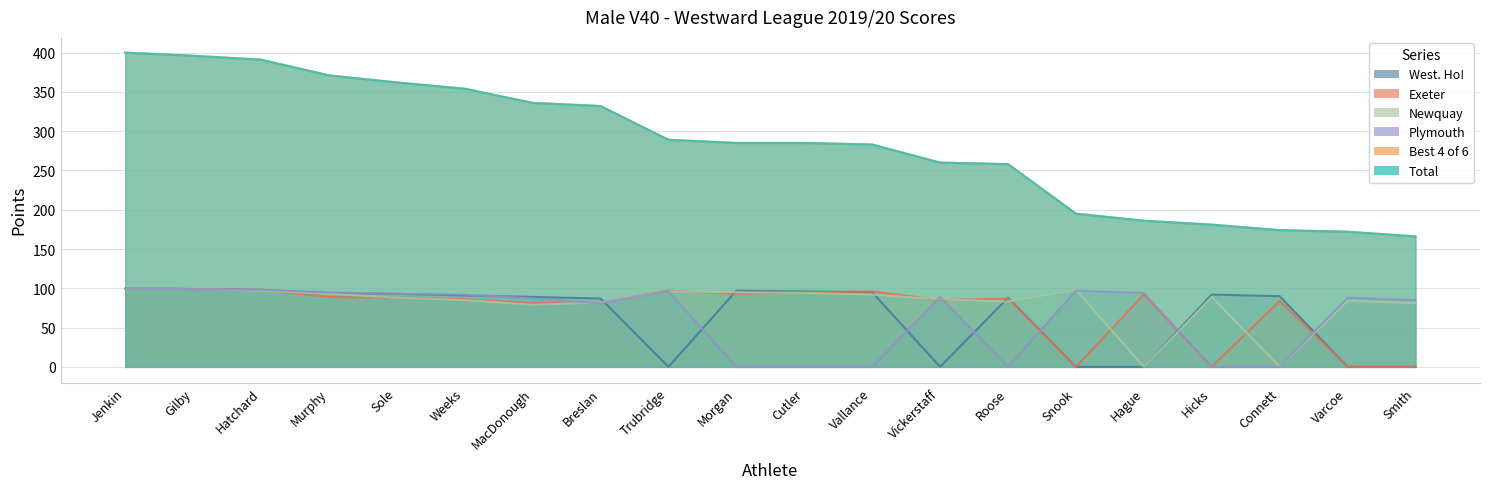

List the labels in order of West. Ho! value, largest first.

Jenkin, Gilby, Hatchard, Morgan, Cutler, Vallance, Murphy, Sole, Hicks, Weeks, Connett, MacDonough, Roose, Breslan, Trubridge, Vickerstaff, Snook, Hague, Varcoe, Smith